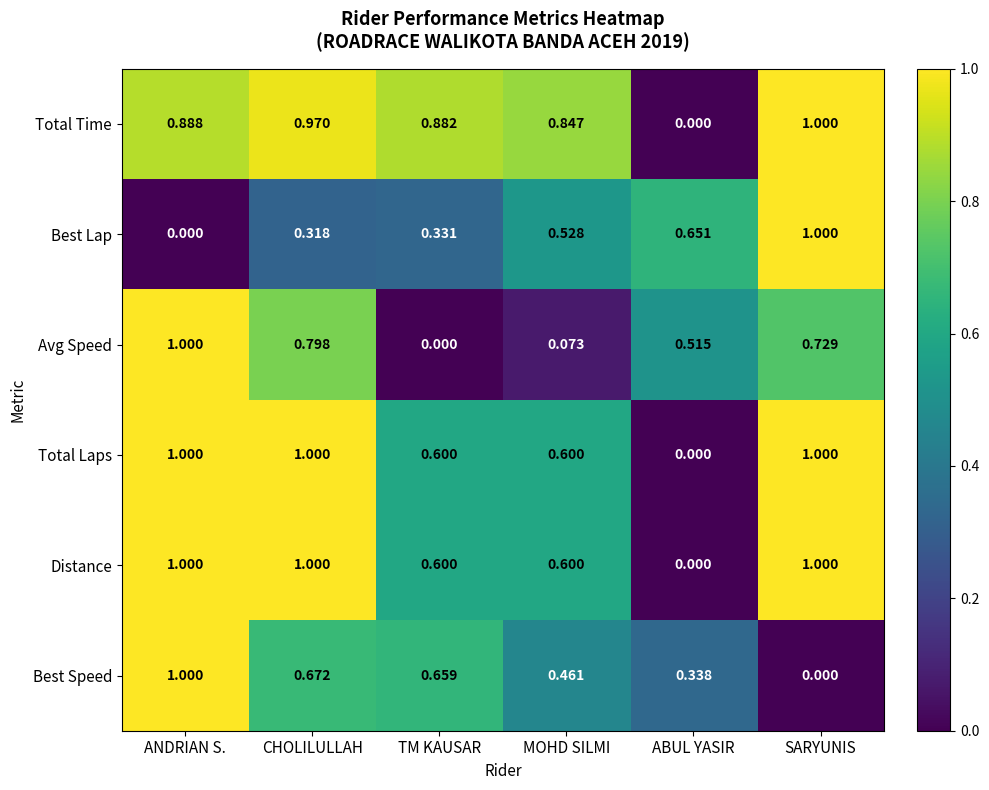

At which category is the sum across all series the highest?

ANDRIAN S.